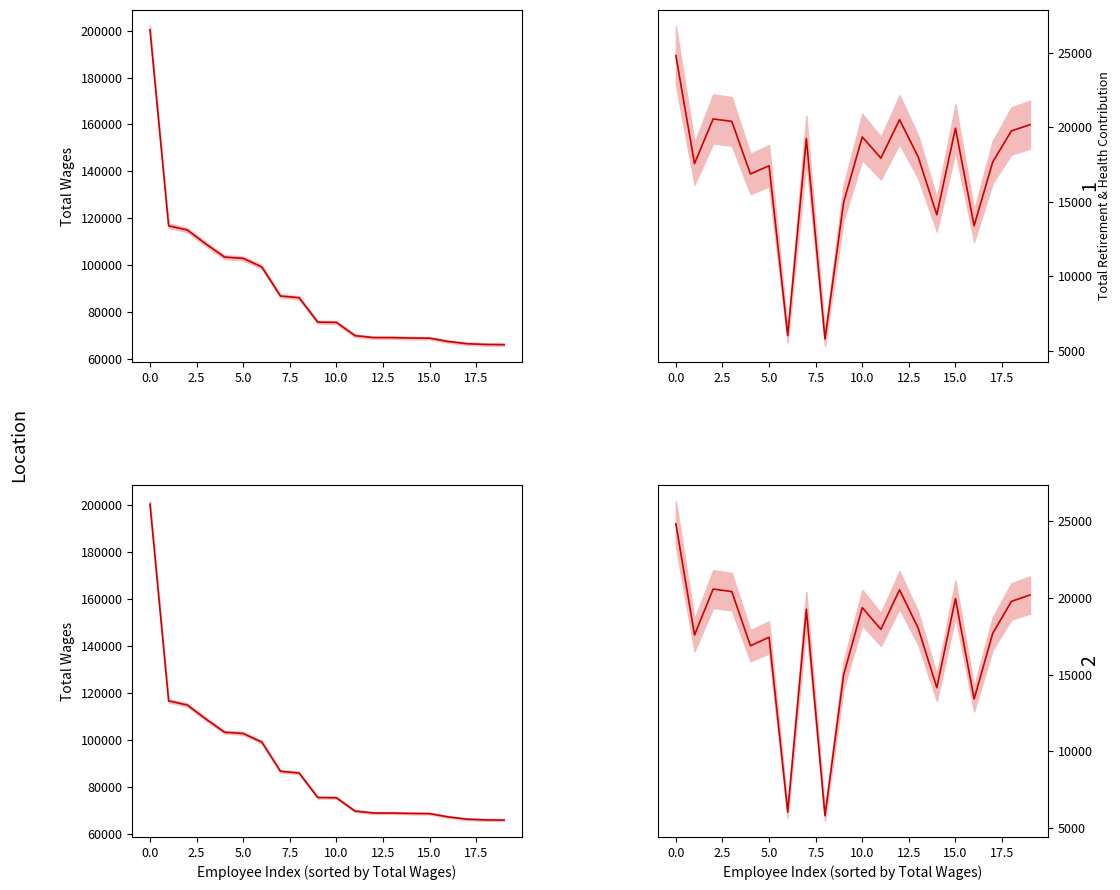

True or false: Total Retirement & Health Contribution (2) and Total Wages intersect in this chart.

False